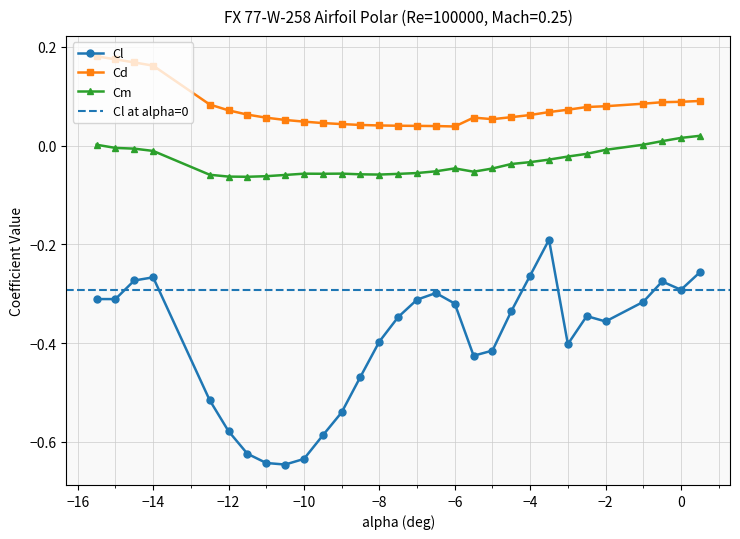

How many positive values does the Cm series have?

5